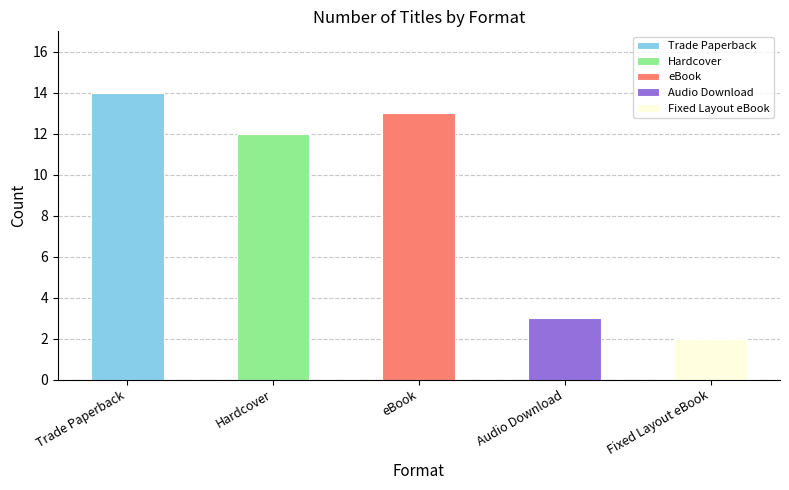

Between Trade Paperback and Fixed Layout eBook, which series saw the biggest shift?

Trade Paperback